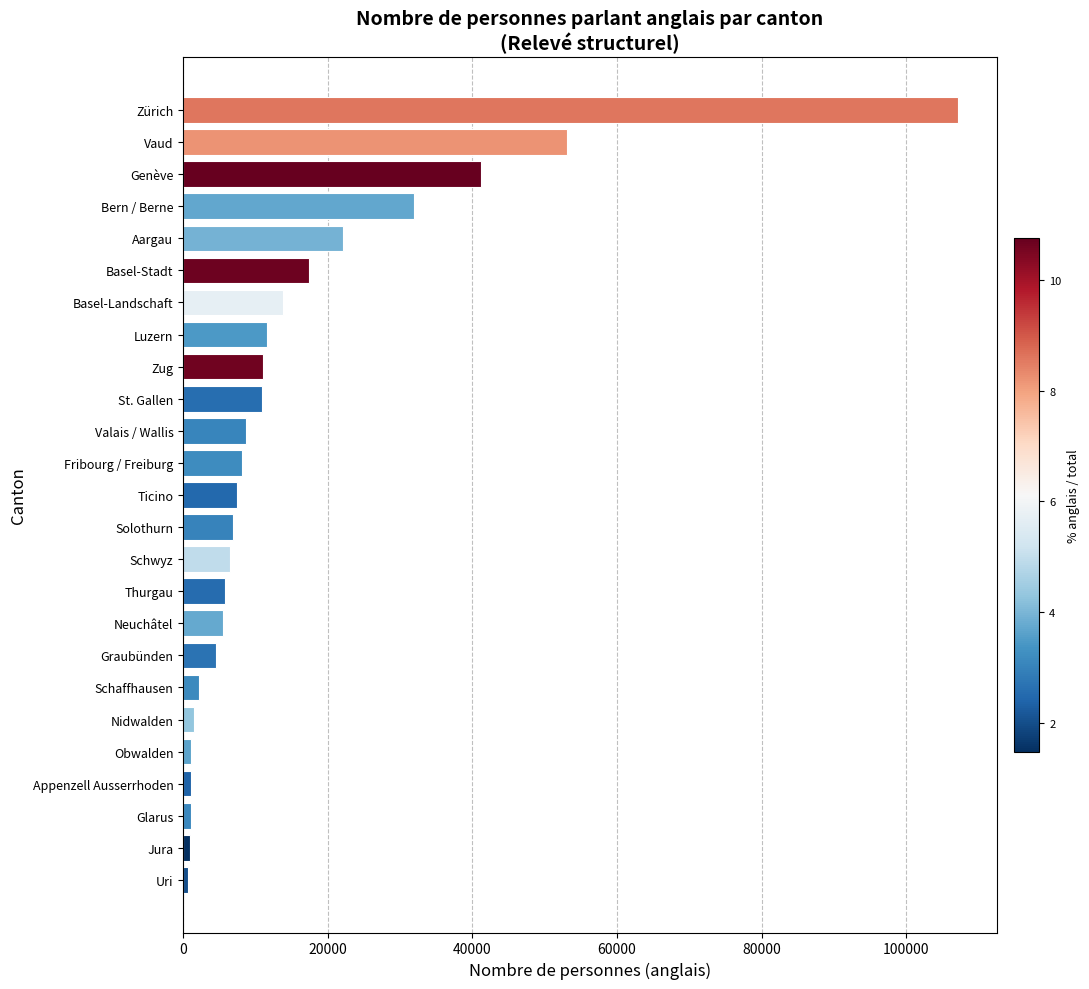

What is the change in value from Solothurn to St. Gallen?

+3963.6